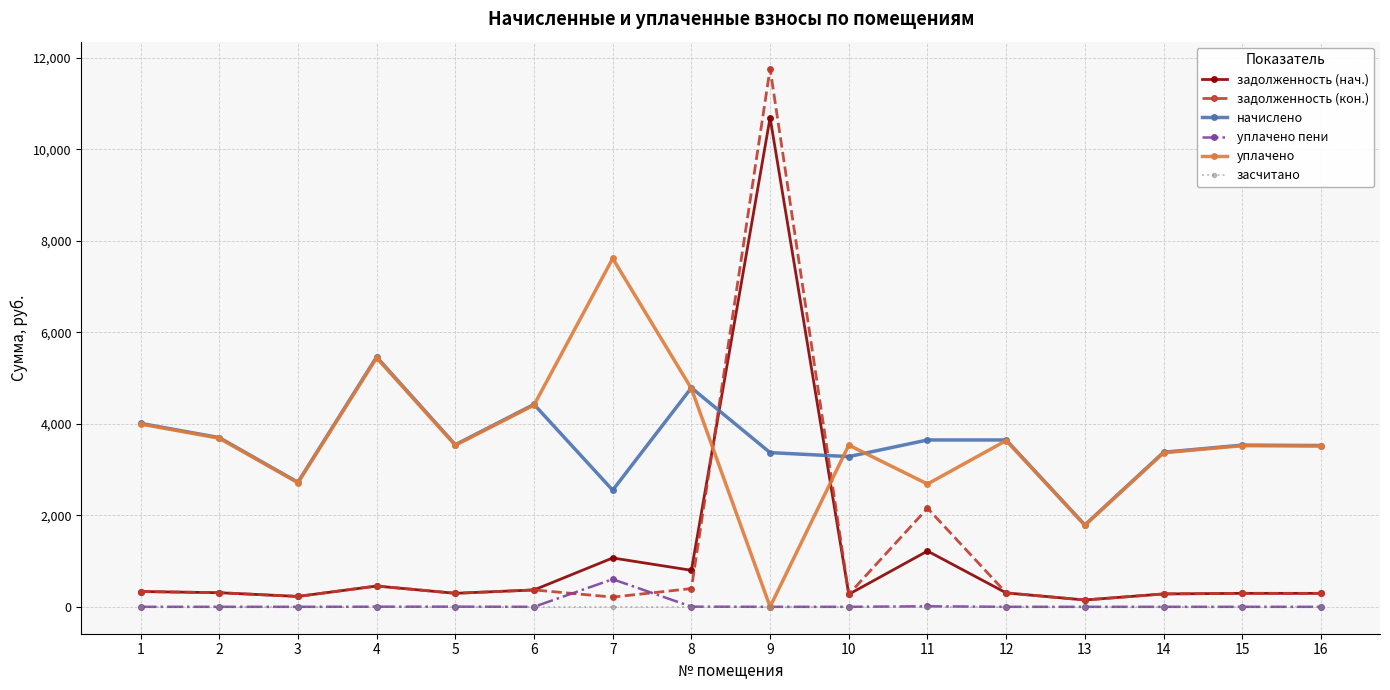

The начислено series shows 1788.5 at 13. True or false?

True